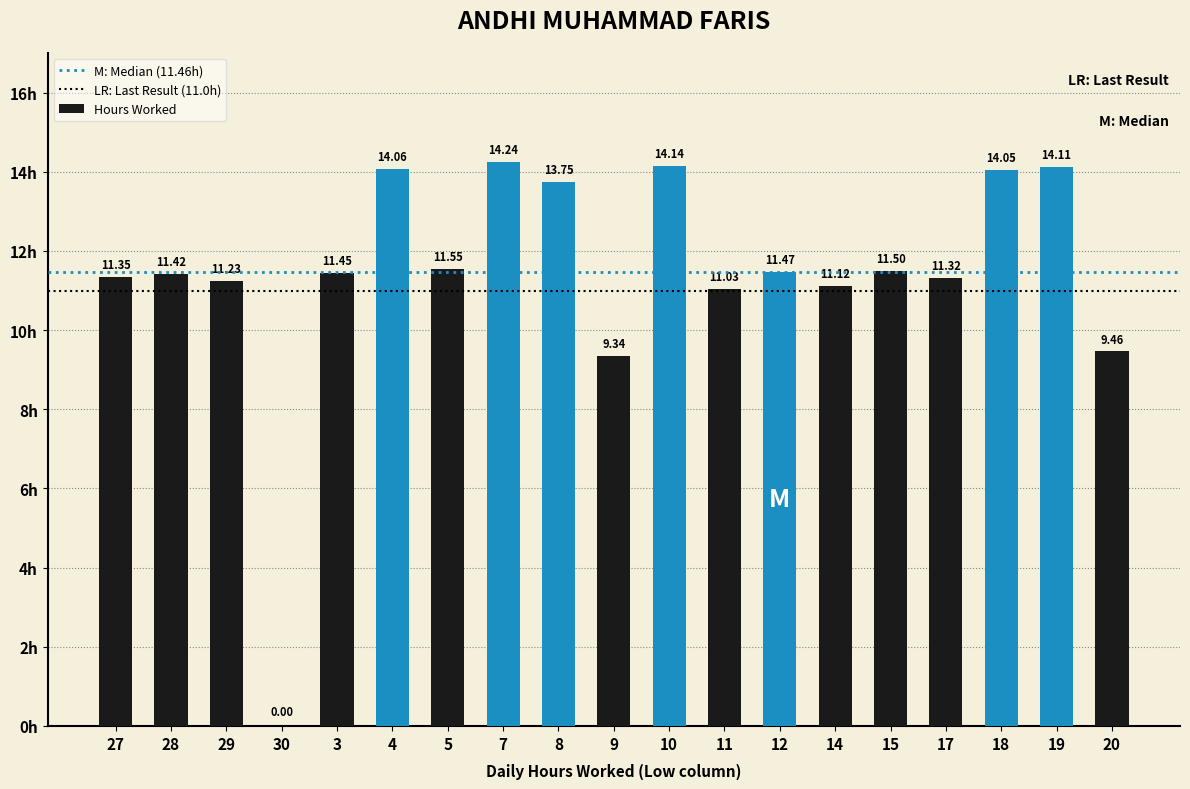

True or false: the data shows 14.2 at 7.

True